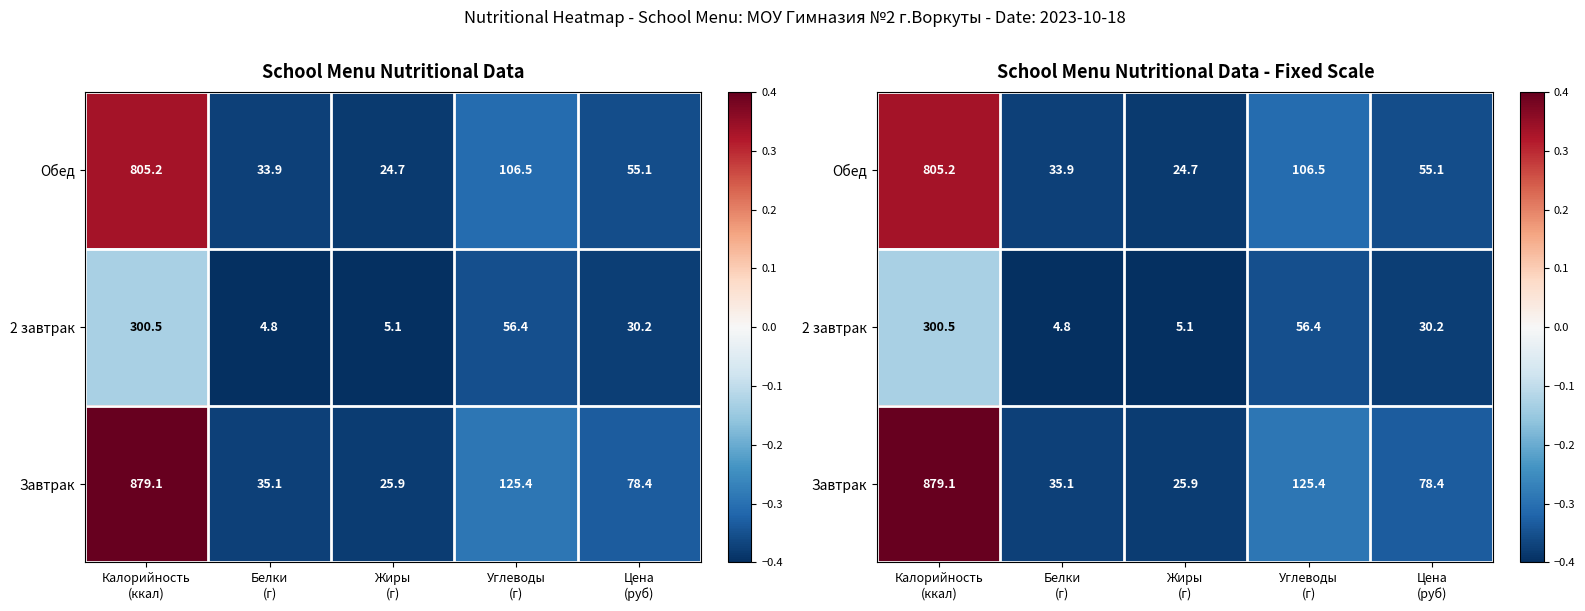

At which category is the sum across all series the highest?

Калорийность
(ккал)